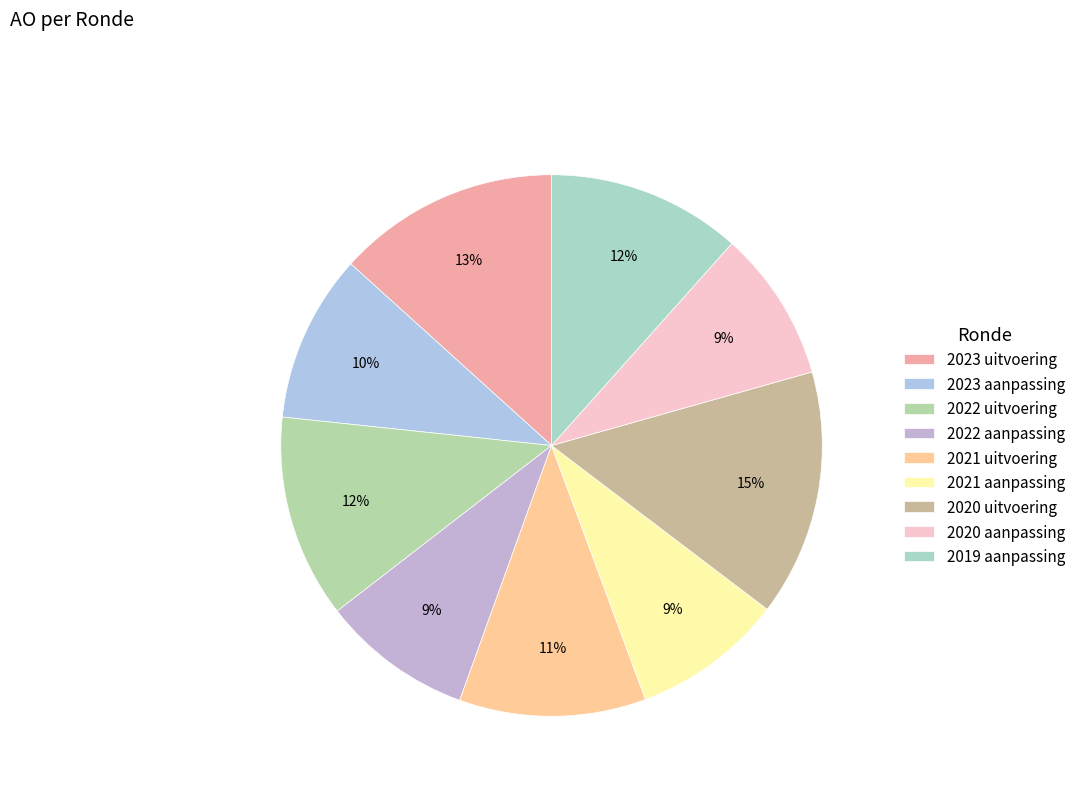

Approximately how many times larger is the value at 2020 aanpassing compared to 2022 uitvoering?

0.7